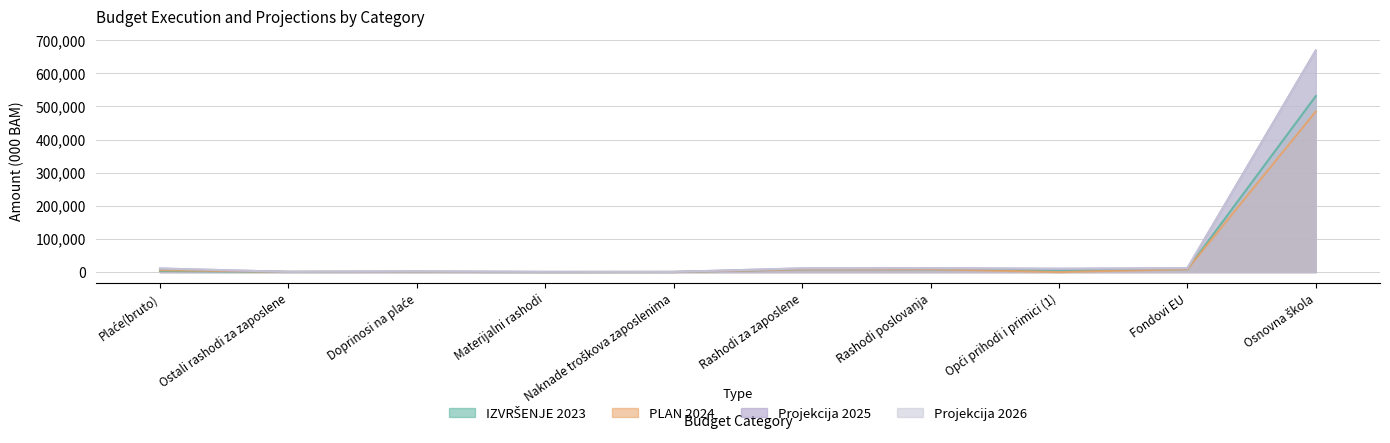

Does the chart have visible grid lines?

Yes